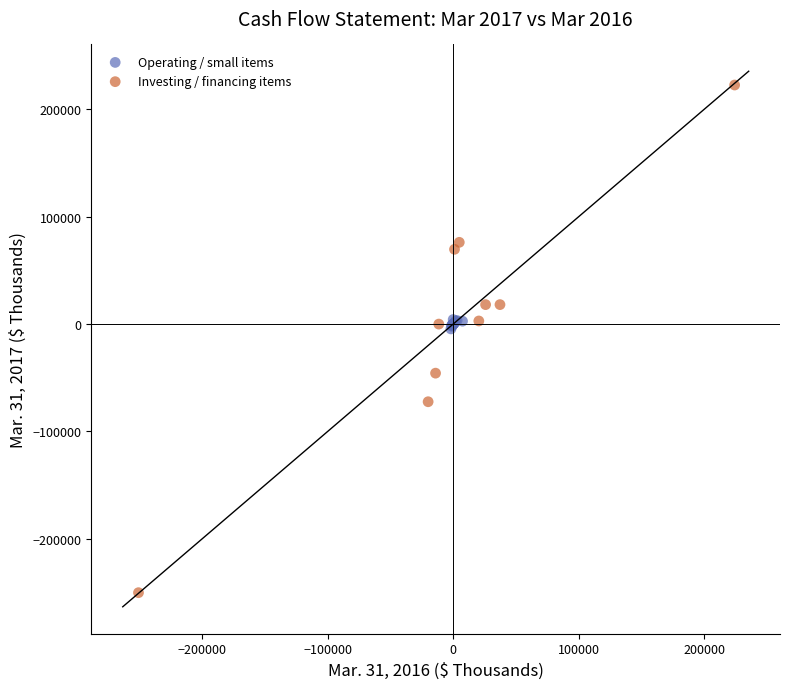

Which series has the widest spread of Y values?

Investing / financing items